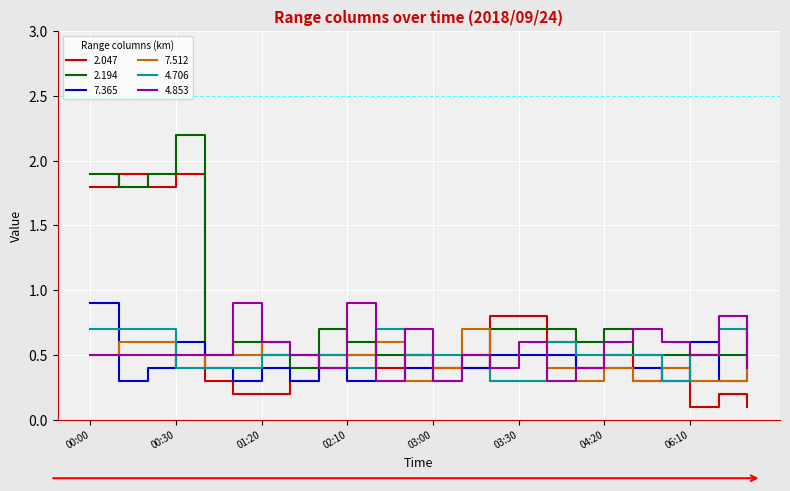

Which series has the largest total across all categories?

2.194